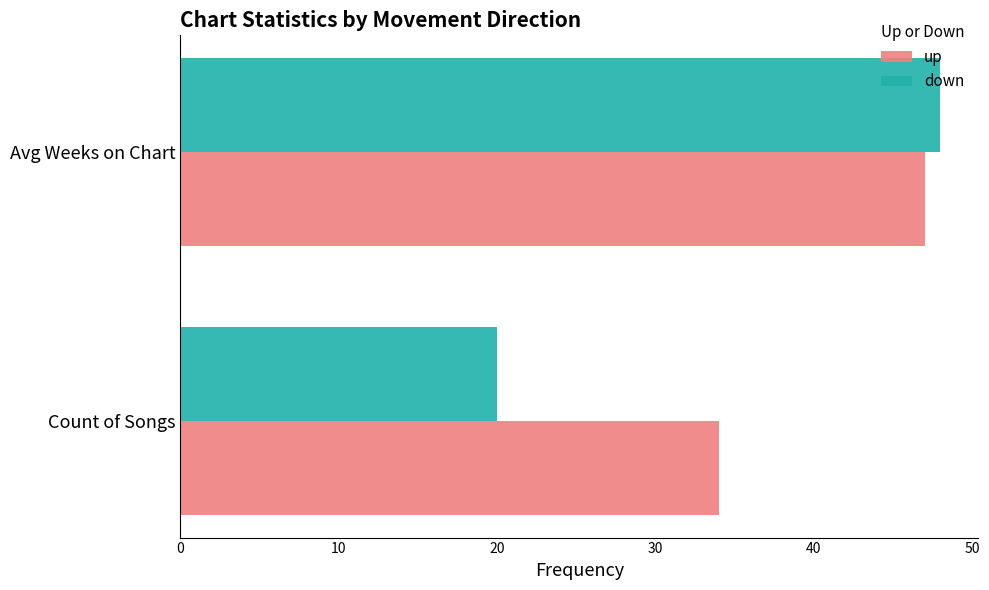

What is the sum of the down values at Count of Songs and Avg Weeks on Chart?

68